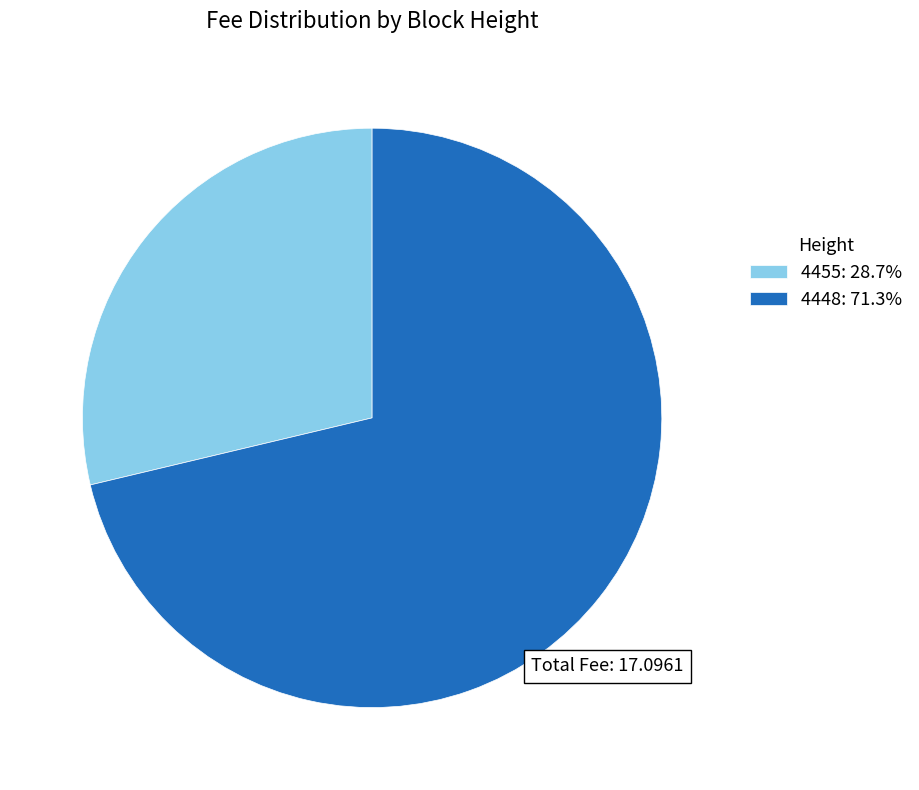

Approximately how many times larger is the value at 4448: 71.3% compared to 4455: 28.7%?

2.5